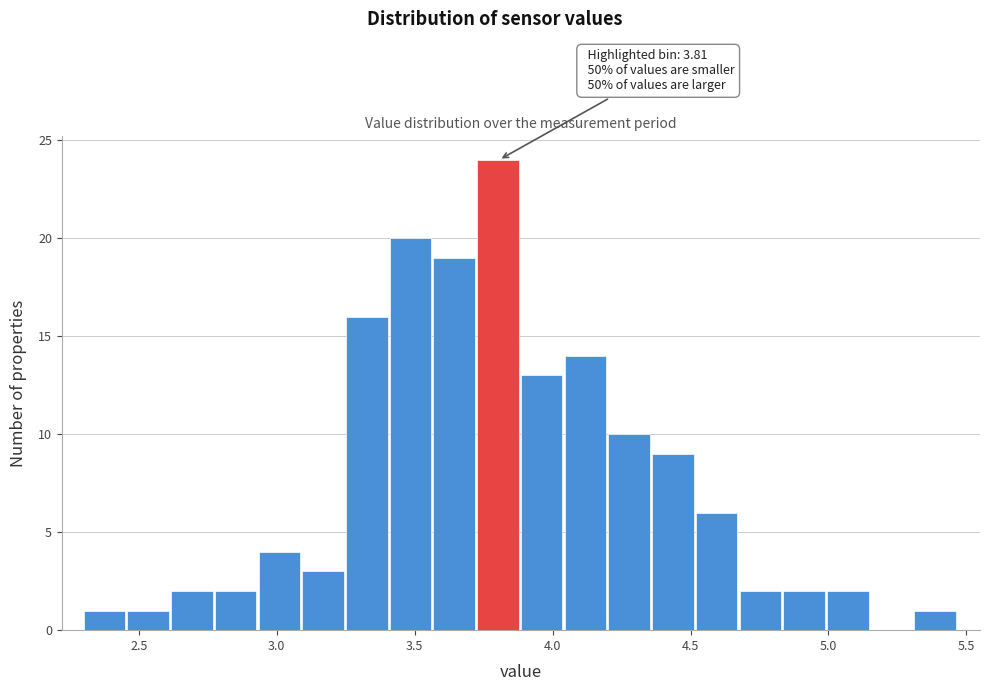

Around what value on the x-axis is the tallest bar? Give the approximate position of its centre, as read against the axis.

3.80